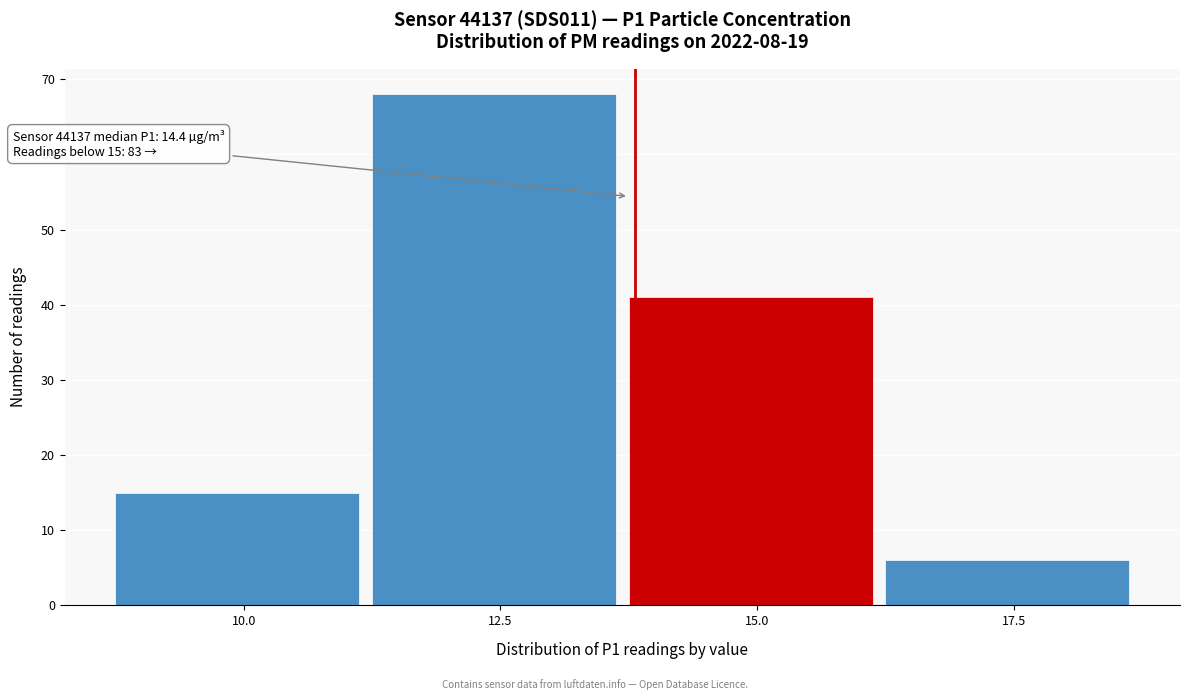

Reading right to left, what are all the values shown in this chart?

17.5=6	15.0=41	12.5=68	10.0=15